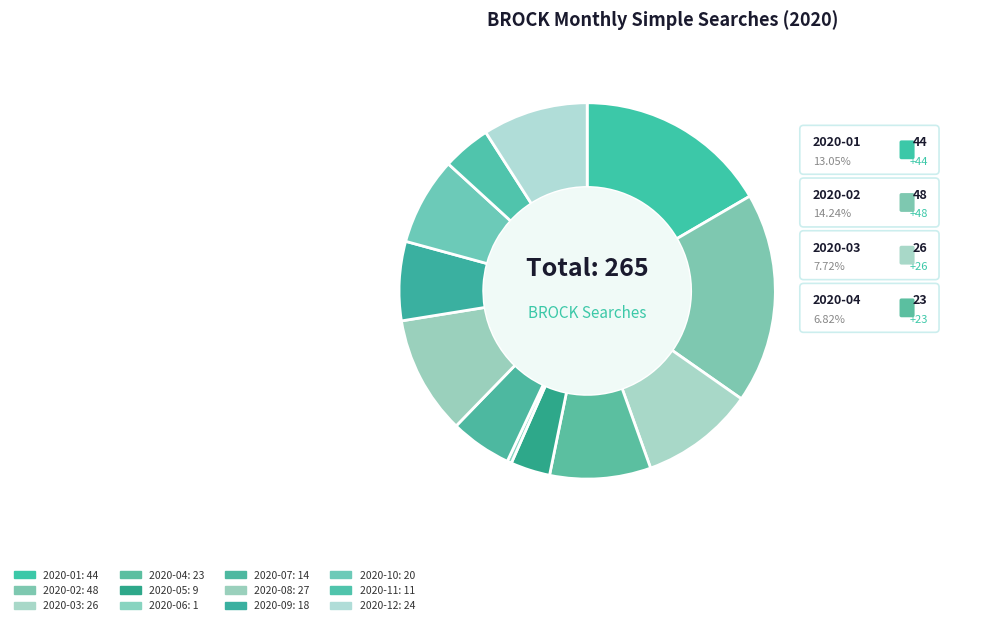

To the nearest percent, what is the average slice percentage?

8%